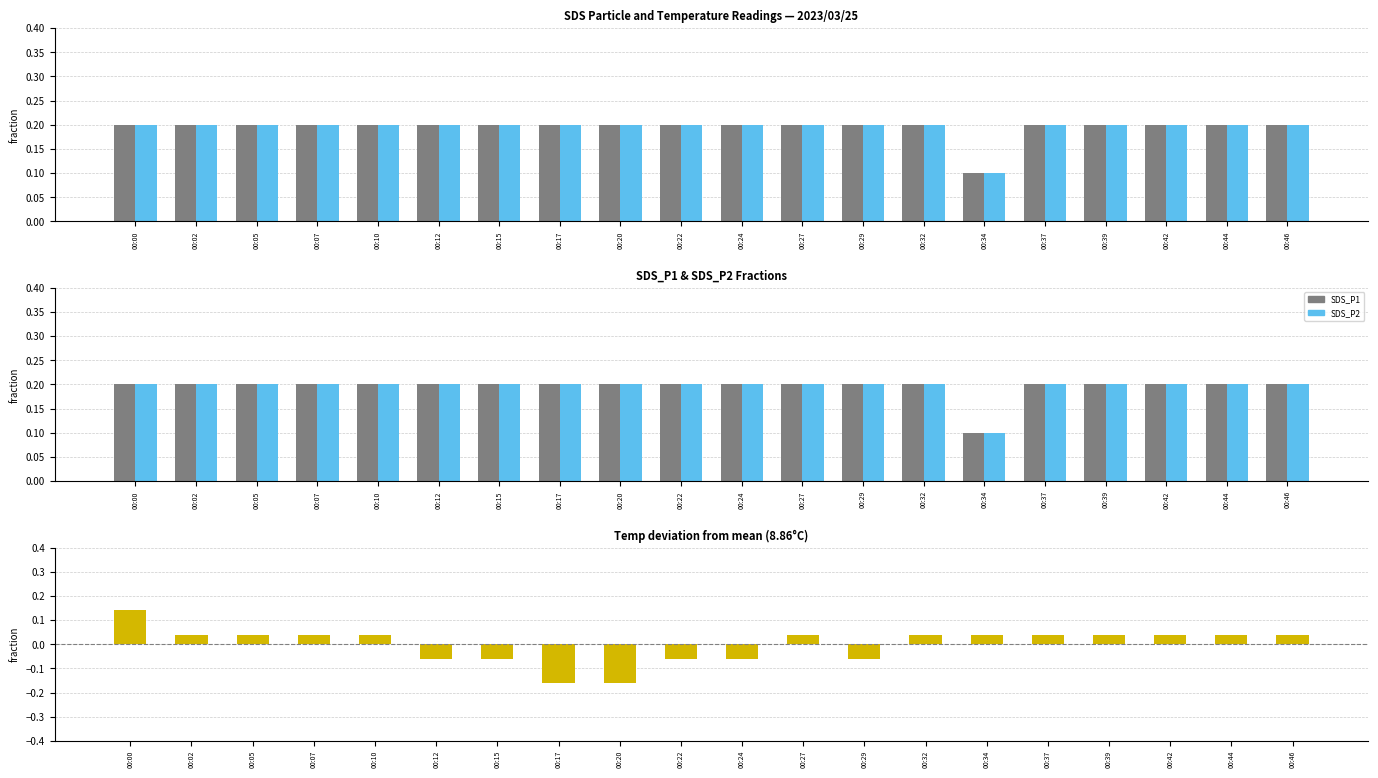

How many categories are shown in the chart?

20